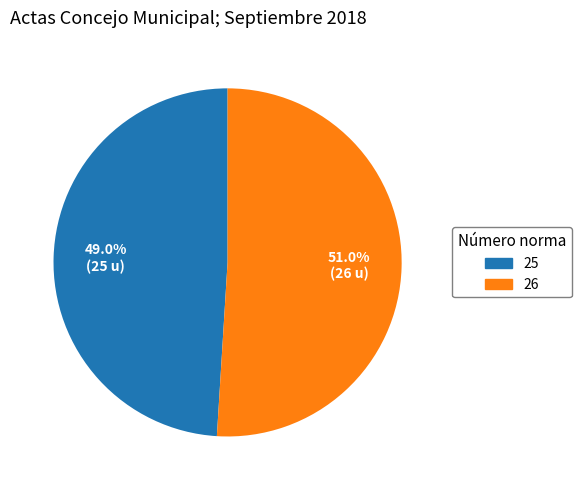

Approximately how many times larger is the value at 26 compared to 25?

1.0